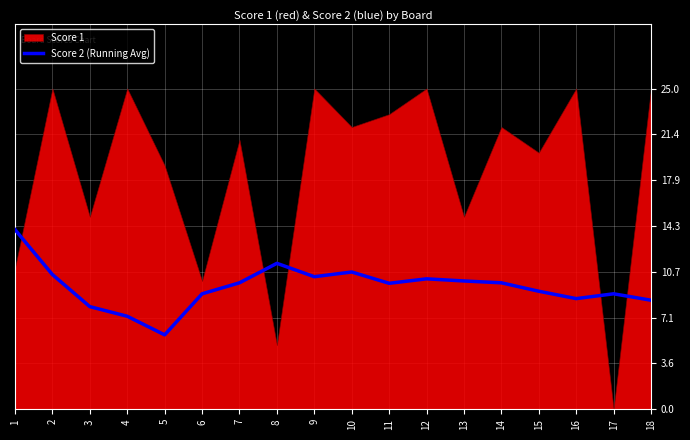

What is the lowest value of the Score 2 (Running Avg) series?

5.8